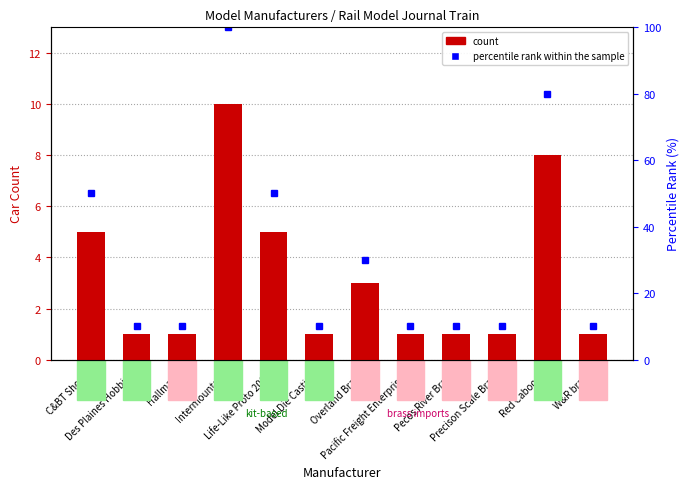

What is the label of the 5th bar from the left?

Life-Like Proto 2000